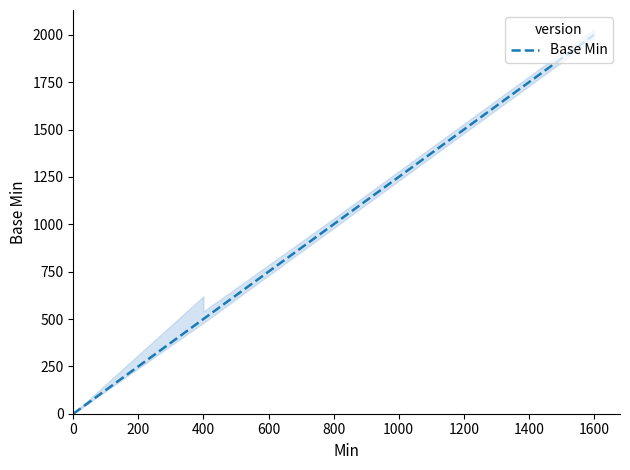

What is the maximum value shown in the chart?

2000